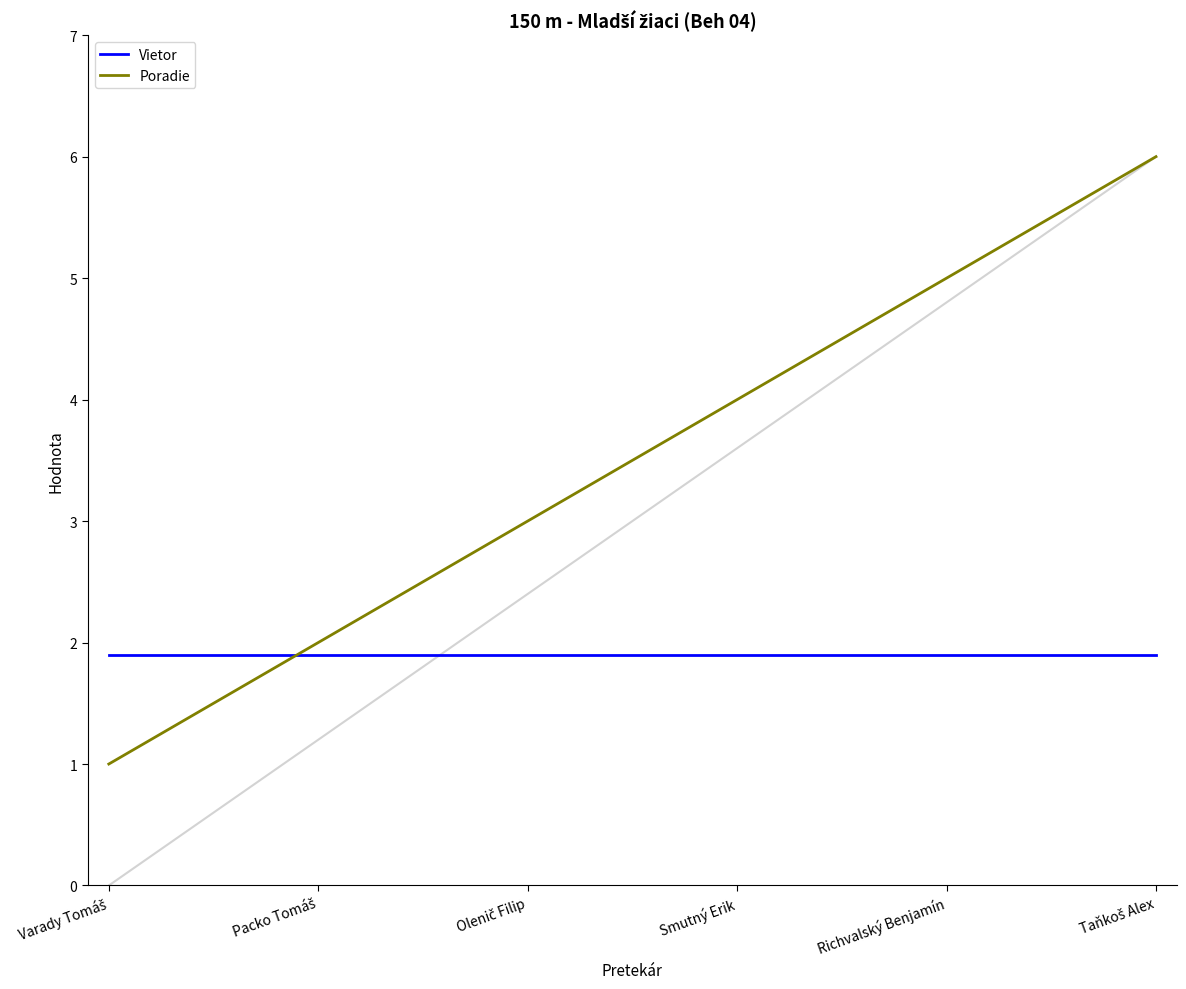

Is this an area chart (filled region under the line)?

No